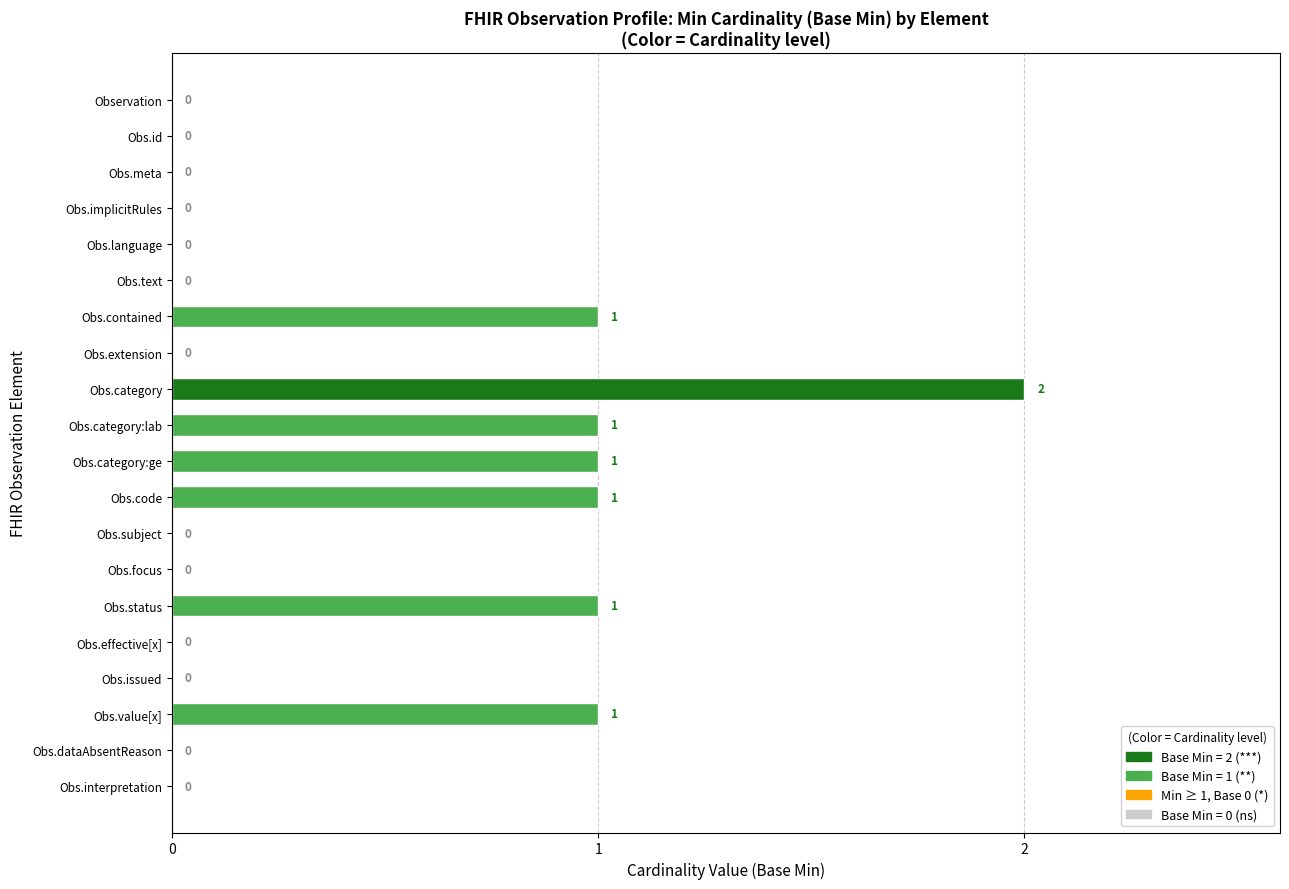

The chart shows a value of 1 at Obs.category:lab. True or false?

True